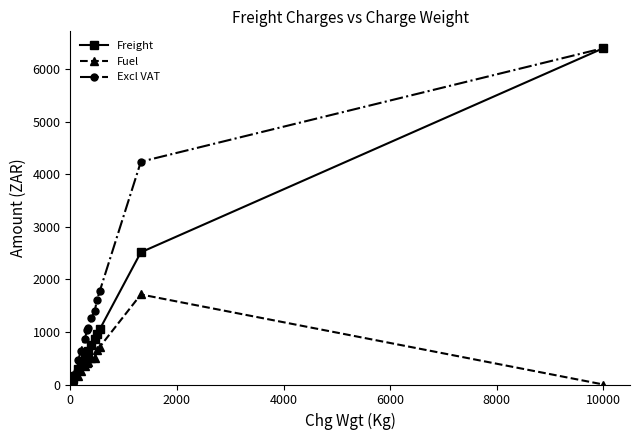

How many data points in Freight are less than 638?

6